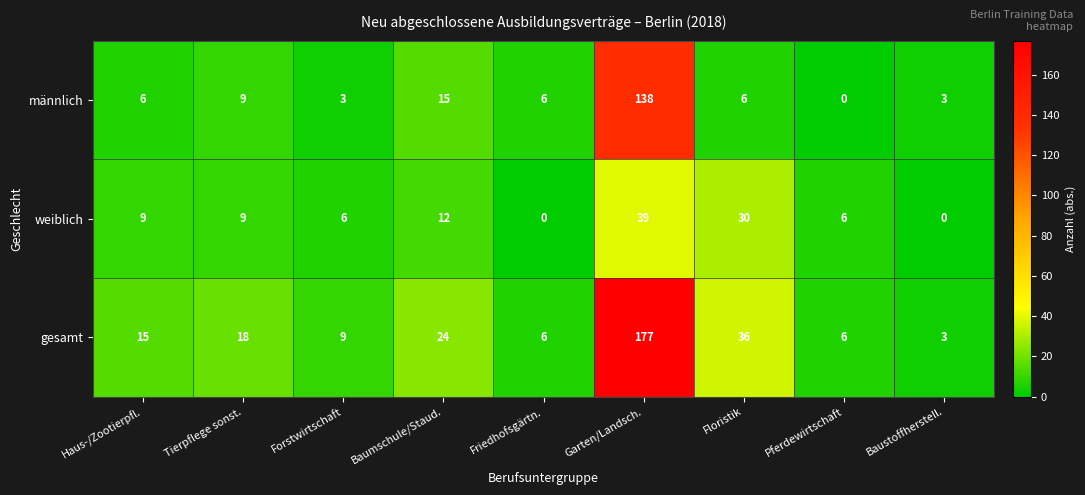

Read the männlich value at Baumschule/Staud., to the nearest 10.

20